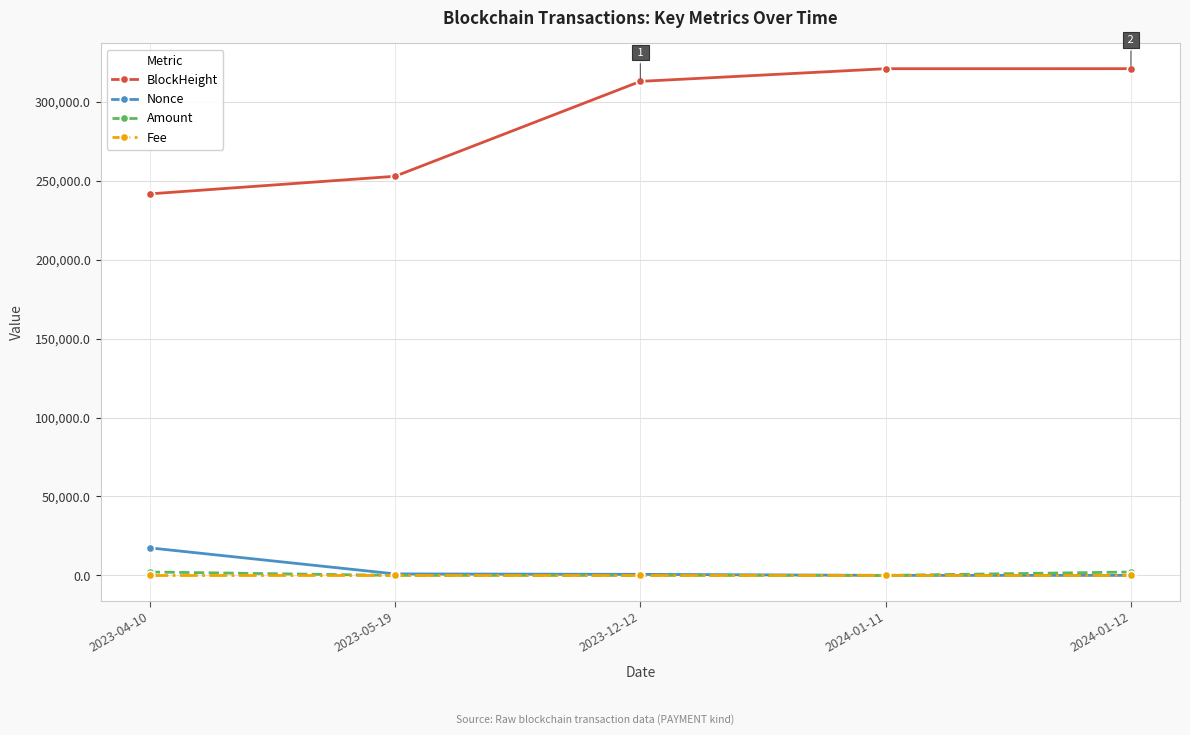

Is this an area chart (filled region under the line)?

No